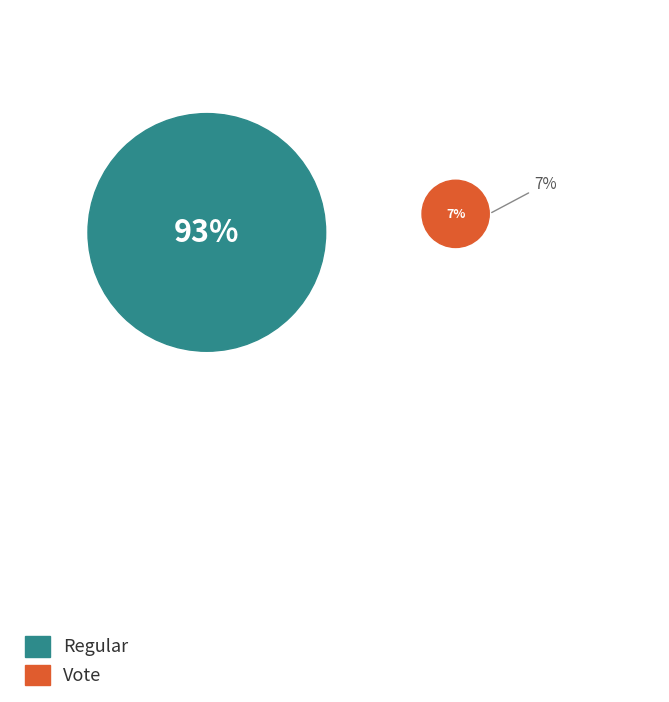

Does Regular represent more than half of the total?

Yes